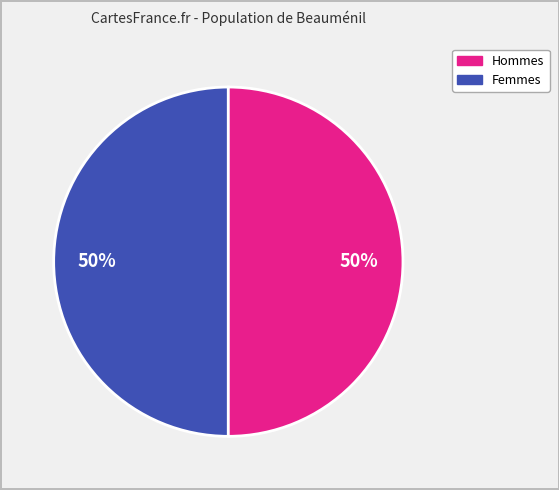

To the nearest percent, what is the average slice percentage?

50%